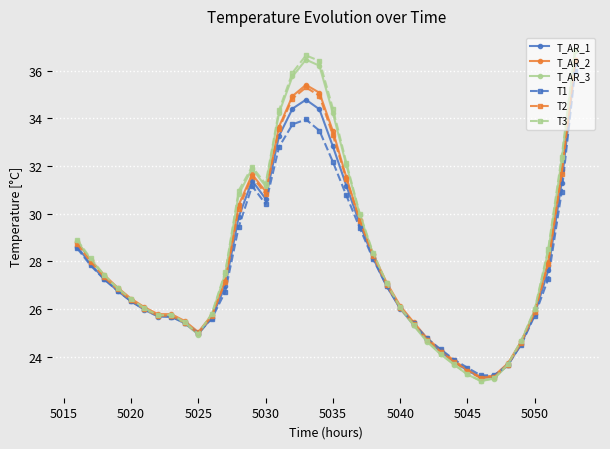

How many data points does each series have?

38